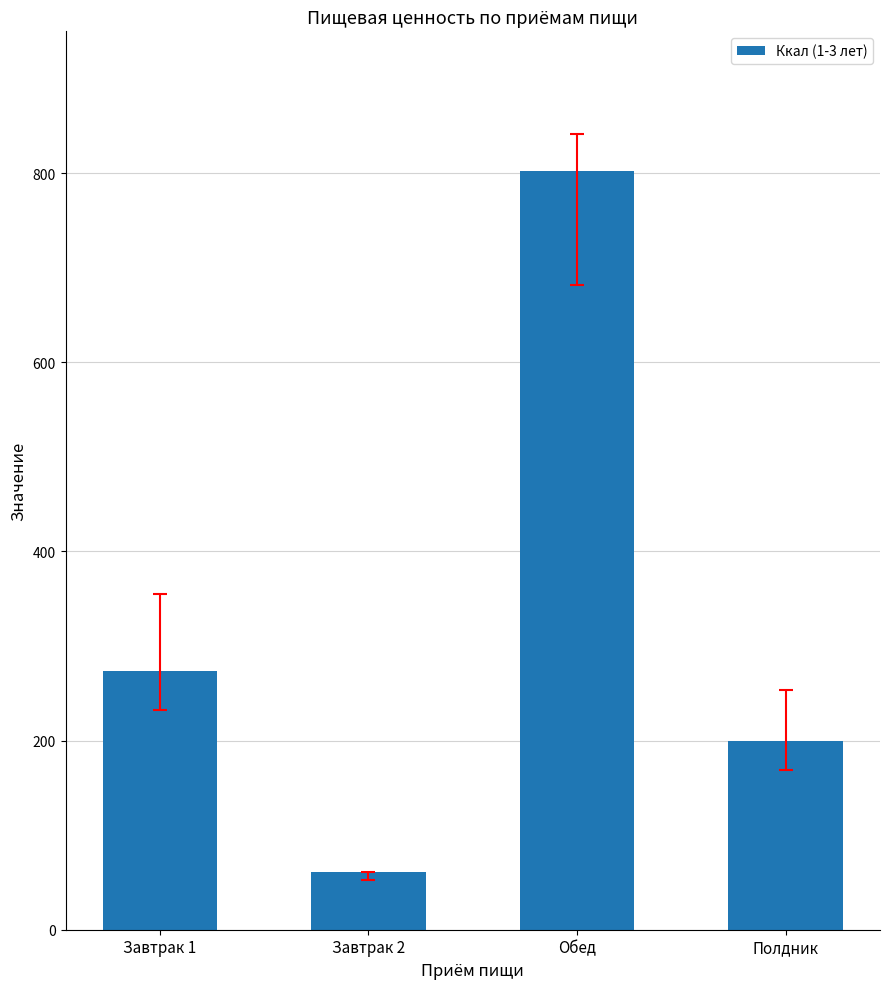

The value at Завтрак 2 is 61.3. True or false?

True